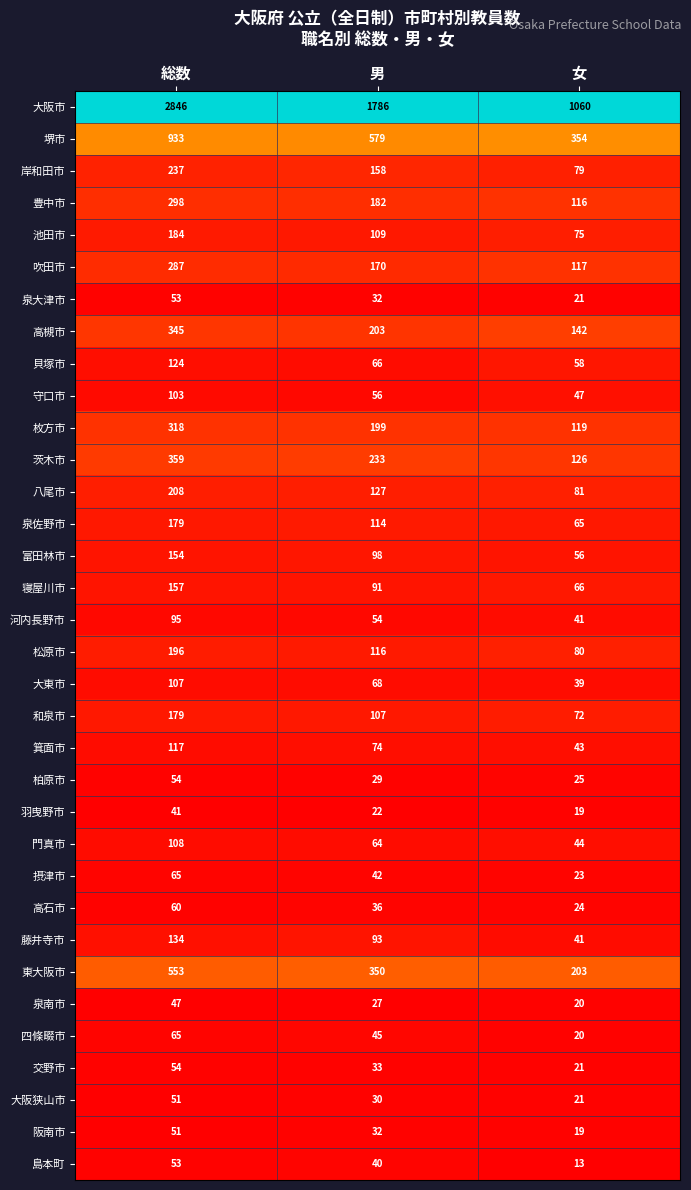

The 茨木市 series shows 126 at 女. True or false?

True